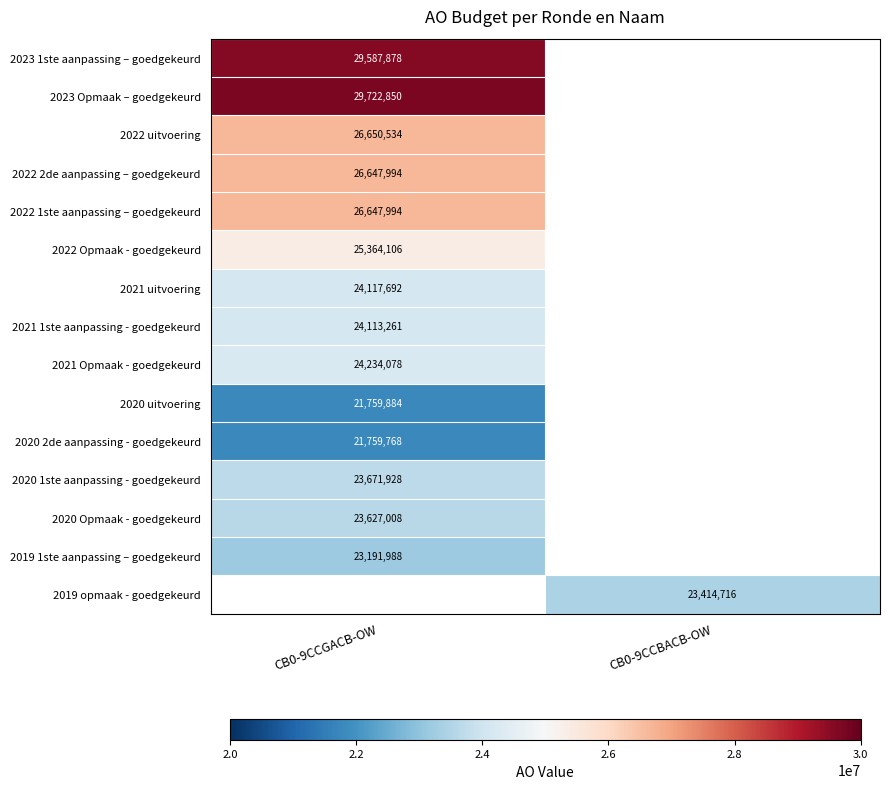

Is it true that 2022 uitvoering equals 26650534 at CB0-9CCGACB-OW?

True